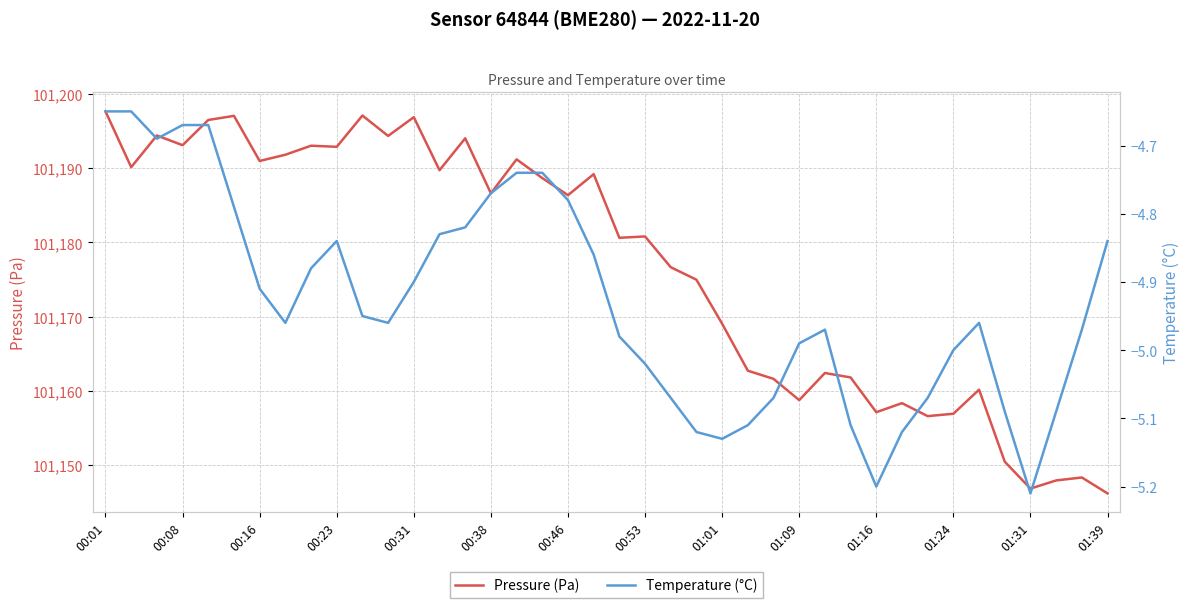

At which label is Pressure (Pa) closest to 101171?

01:01